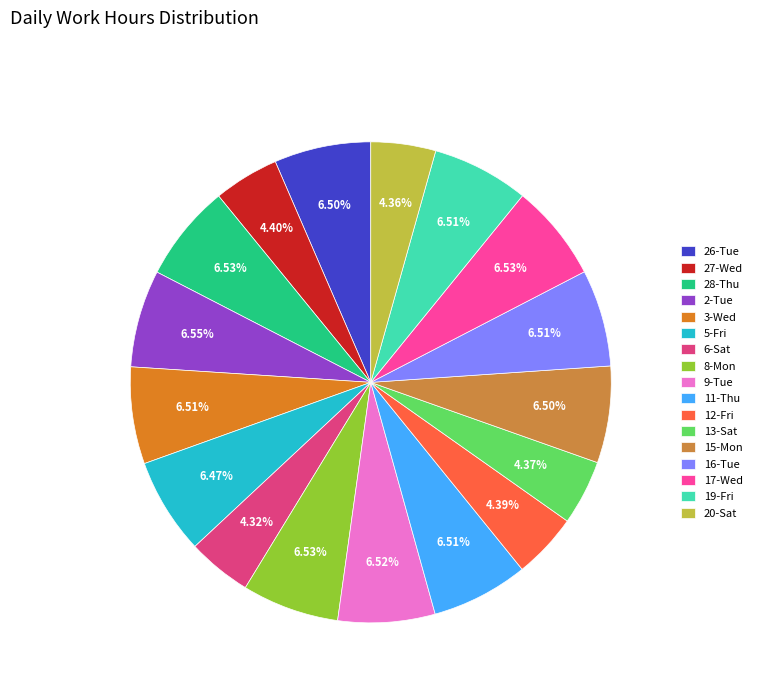

How many slices are in this pie chart?

17